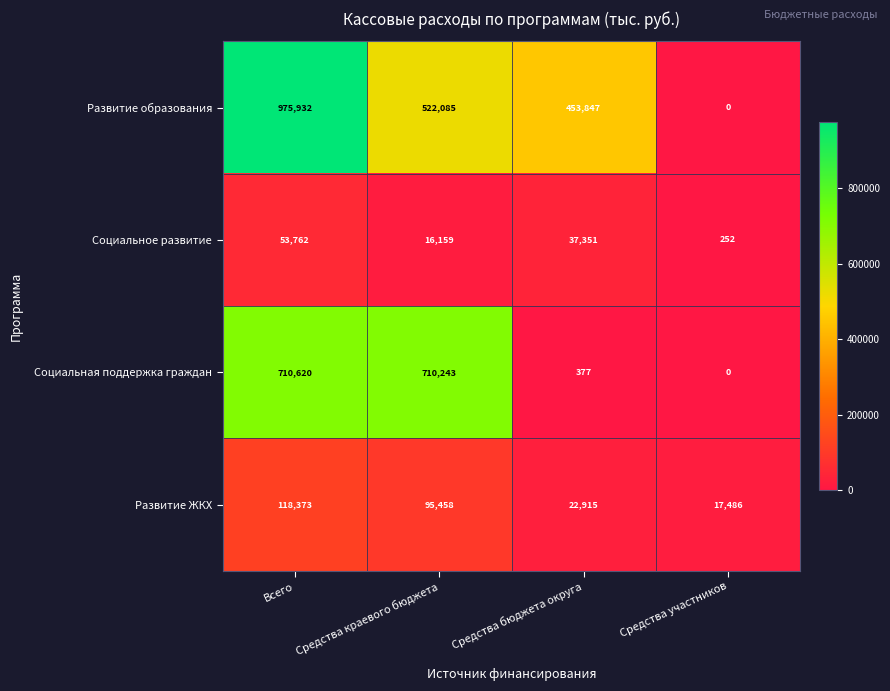

At which label does Социальное развитие first exceed 37351?

Всего